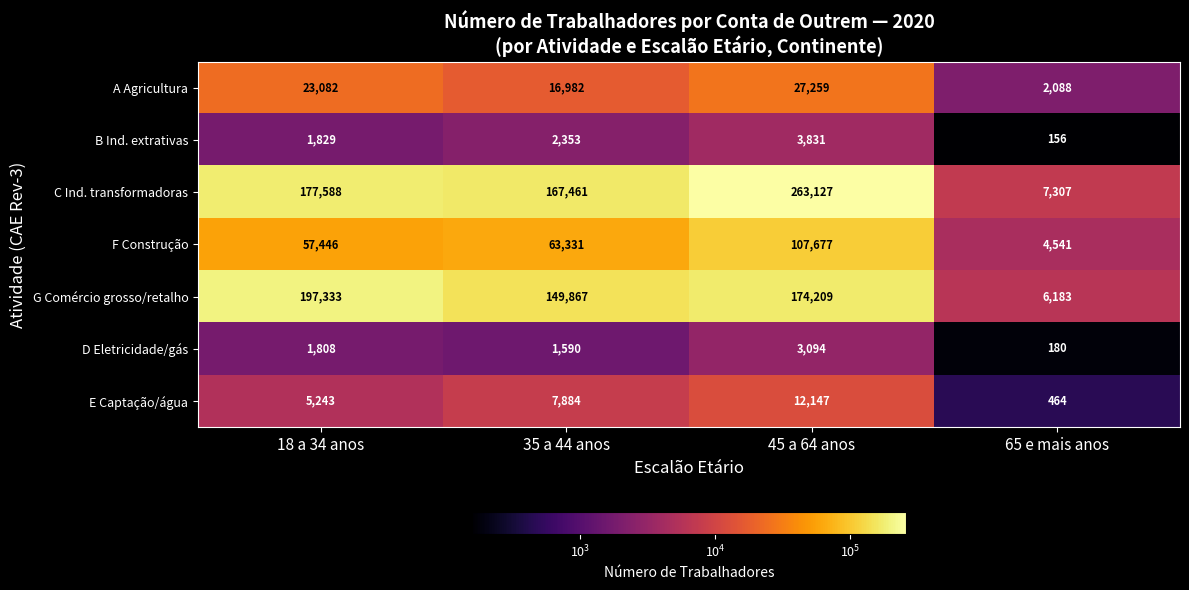

Reading right to left, transcribe all the data shown in this chart.

A Agricultura: 65 e mais anos=2088	45 a 64 anos=27259	35 a 44 anos=16982	18 a 34 anos=23082
B Ind. extrativas: 65 e mais anos=156	45 a 64 anos=3831	35 a 44 anos=2353	18 a 34 anos=1829
C Ind. transformadoras: 65 e mais anos=7307	45 a 64 anos=263127	35 a 44 anos=167461	18 a 34 anos=177588
F Construção: 65 e mais anos=4541	45 a 64 anos=107677	35 a 44 anos=63331	18 a 34 anos=57446
G Comércio grosso/retalho: 65 e mais anos=6183	45 a 64 anos=174209	35 a 44 anos=149867	18 a 34 anos=197333
D Eletricidade/gás: 65 e mais anos=180	45 a 64 anos=3094	35 a 44 anos=1590	18 a 34 anos=1808
E Captação/água: 65 e mais anos=464	45 a 64 anos=12147	35 a 44 anos=7884	18 a 34 anos=5243